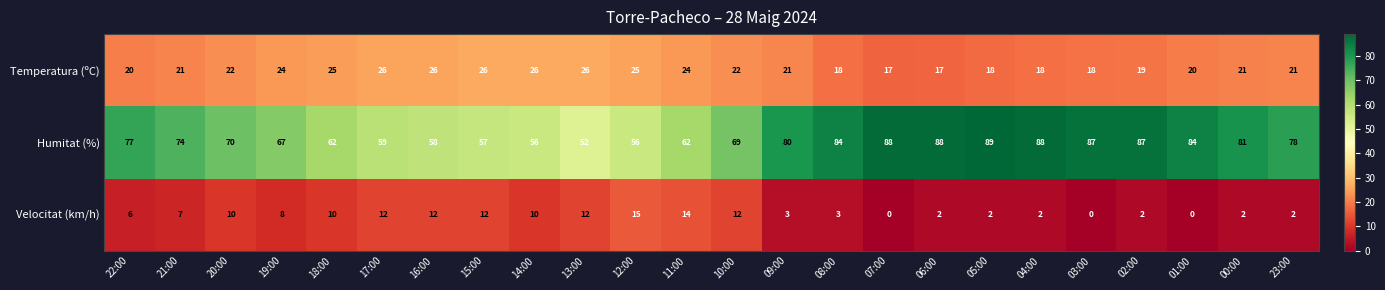

Which category has the highest value across all series?

05:00